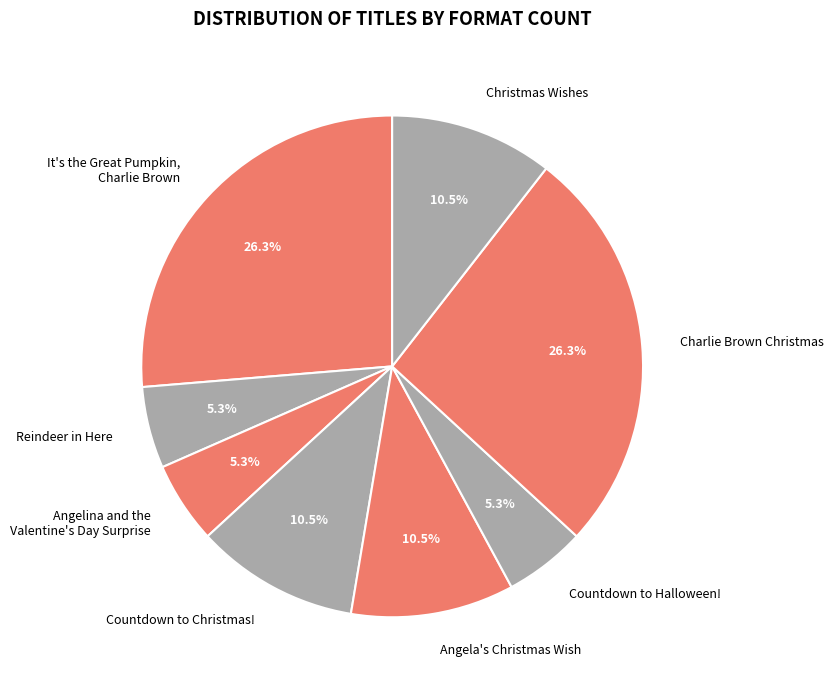

Does any single category account for the majority?

No